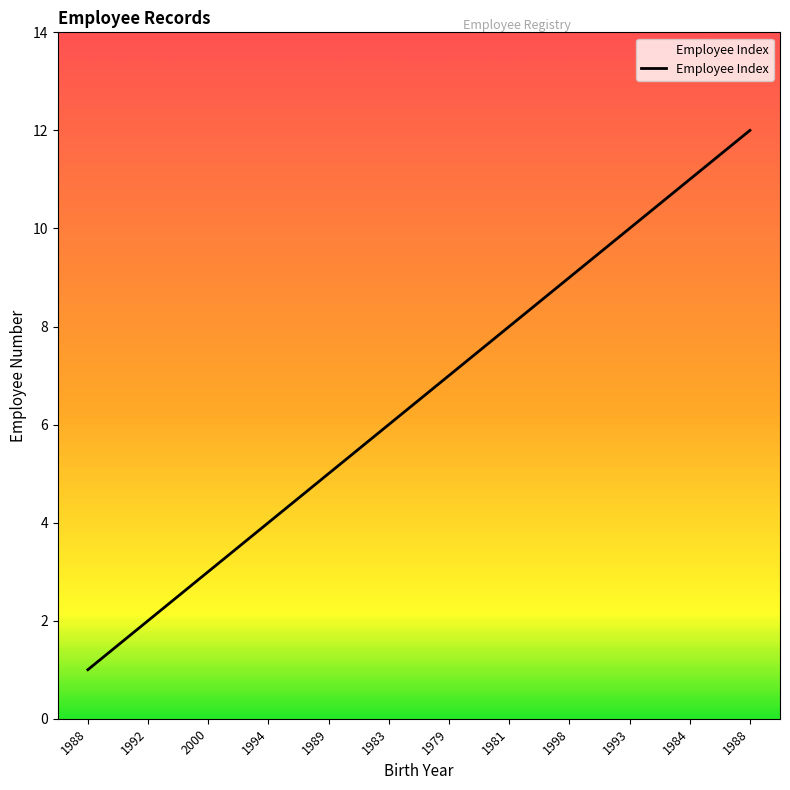

What is the change in value from 1992 to 1983?

+4